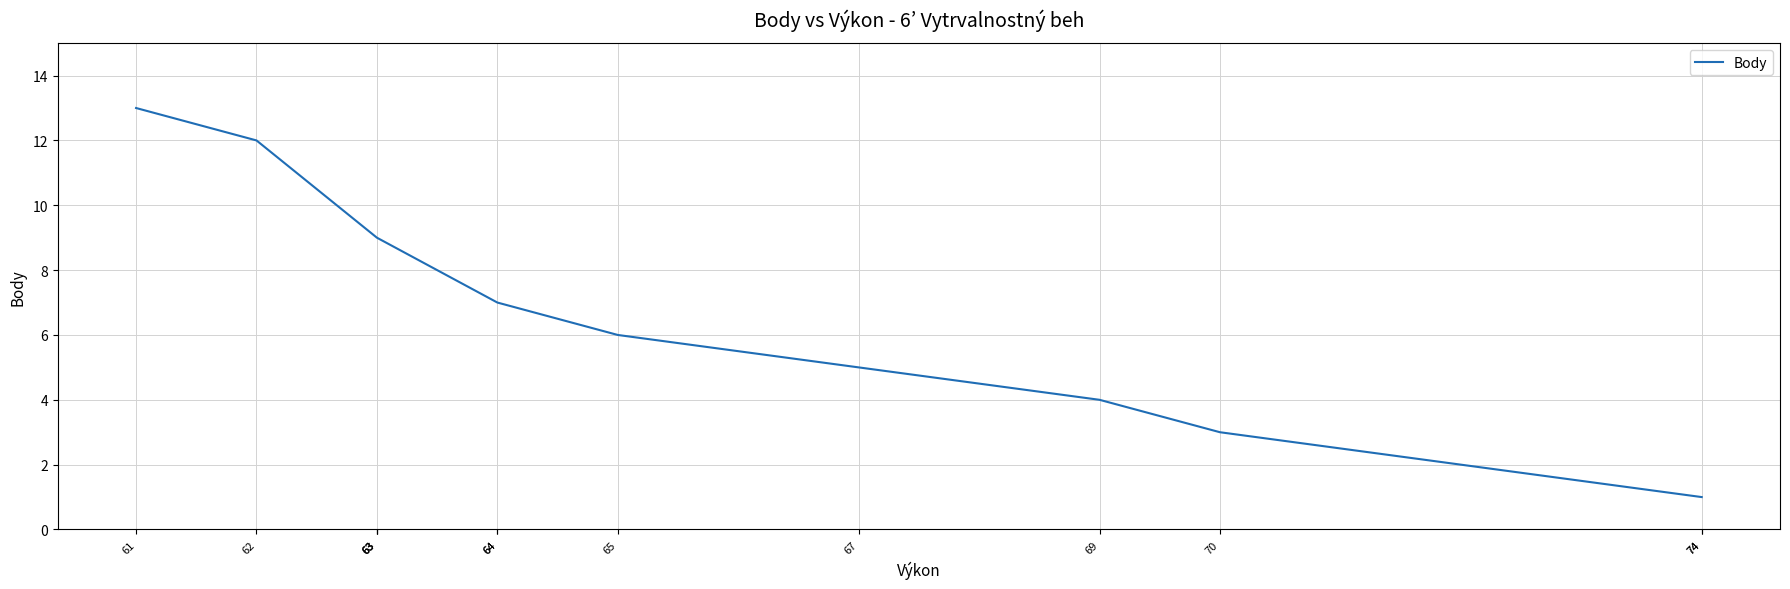

Rank the categories by value from lowest to highest.

74, 74, 70, 69, 67, 65, 64, 64, 63, 63, 63, 62, 61